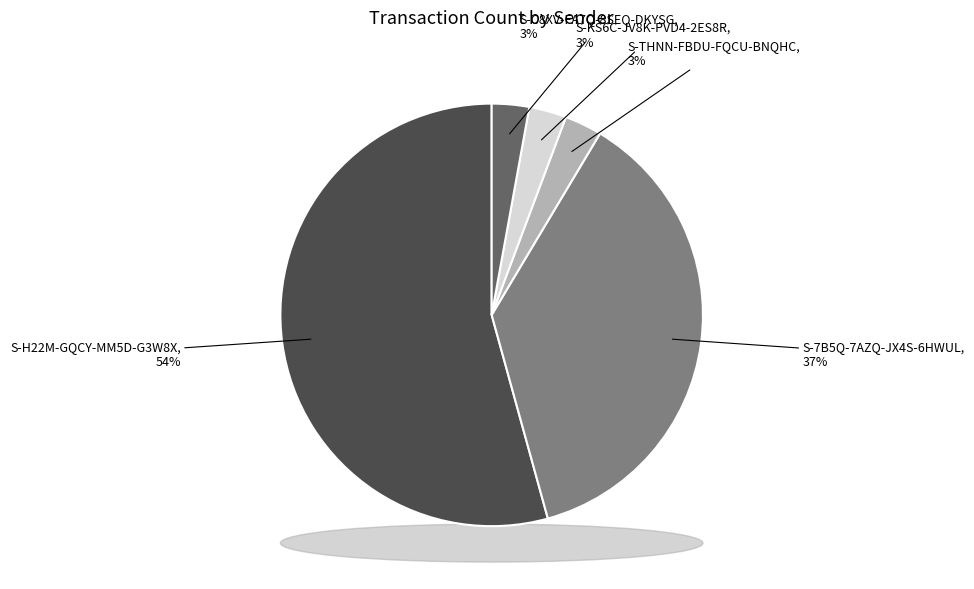

Which category has the biggest portion of the pie?

S-H22M-GQCY-MM5D-G3W8X